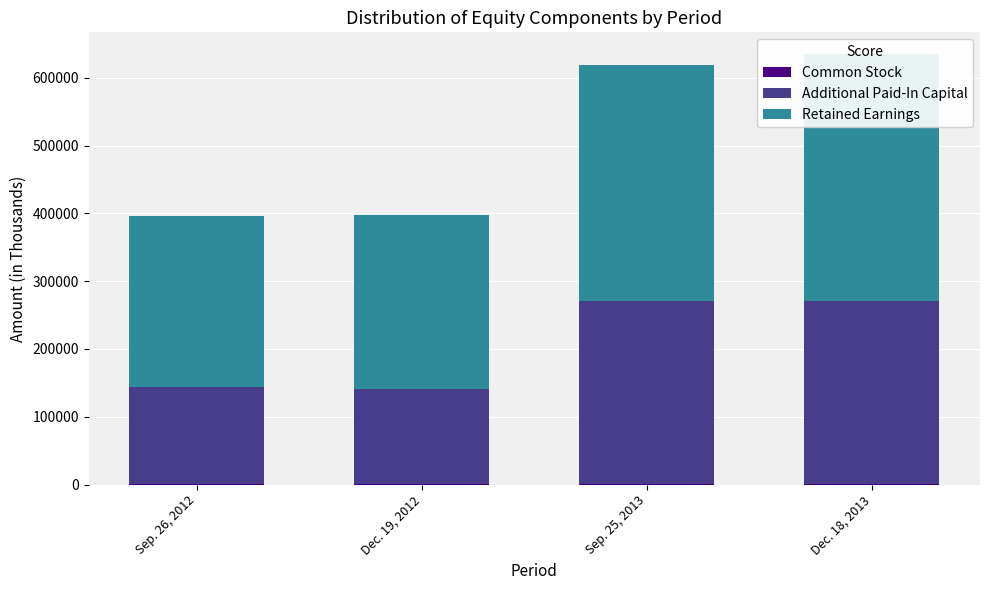

Which series has the largest total across all categories?

Retained Earnings